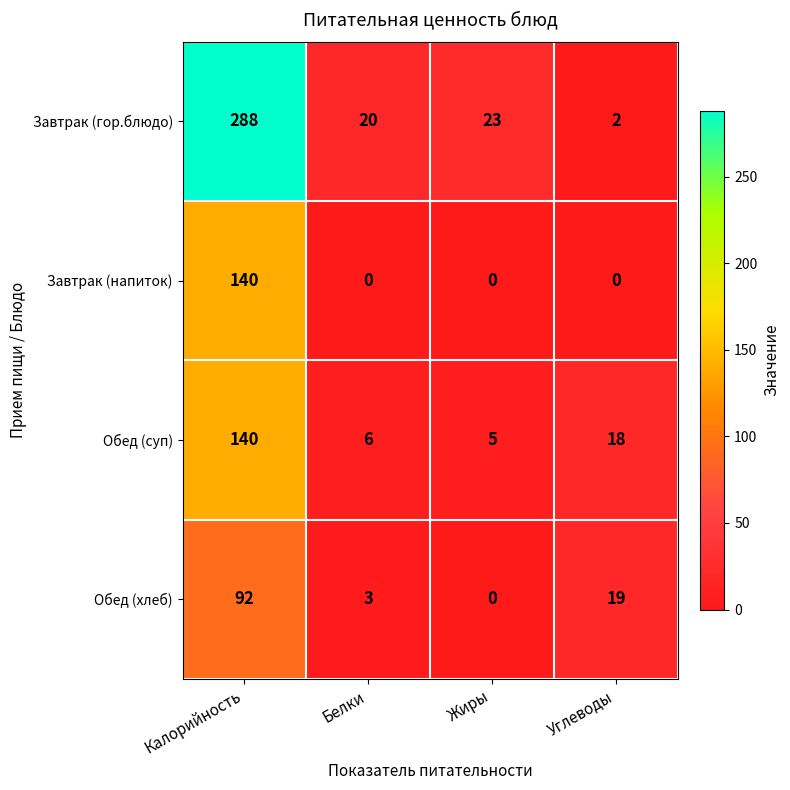

What is the difference between the second highest and second lowest values in the Обед (суп) series?

12